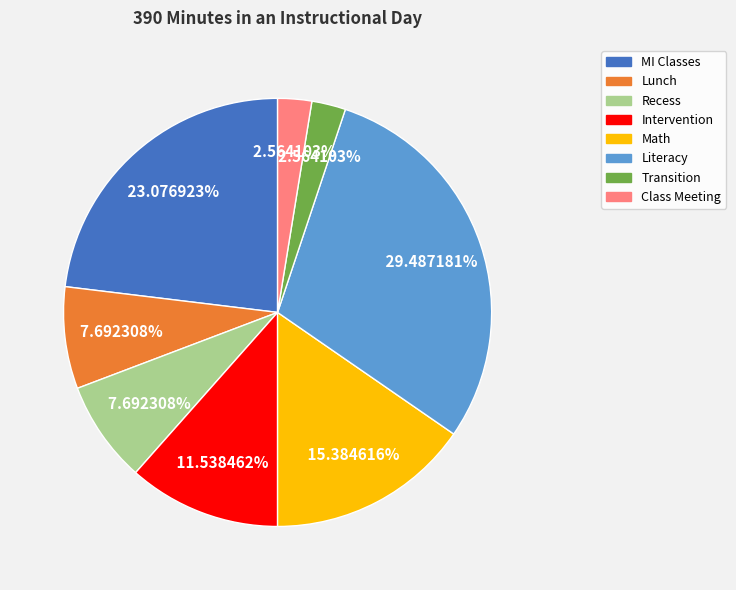

Which category has the biggest portion of the pie?

Literacy